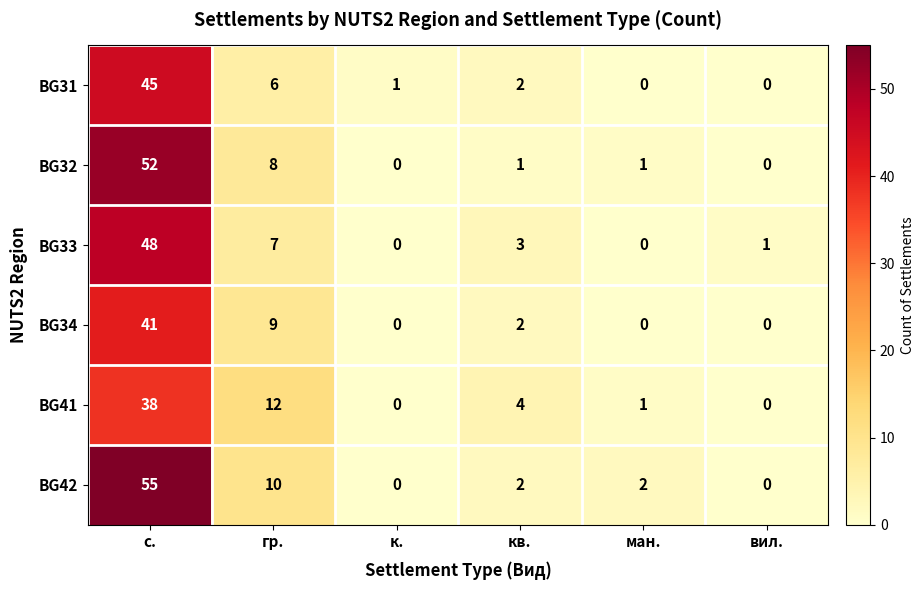

What is the difference between the BG31 values at с. and ман.?

45